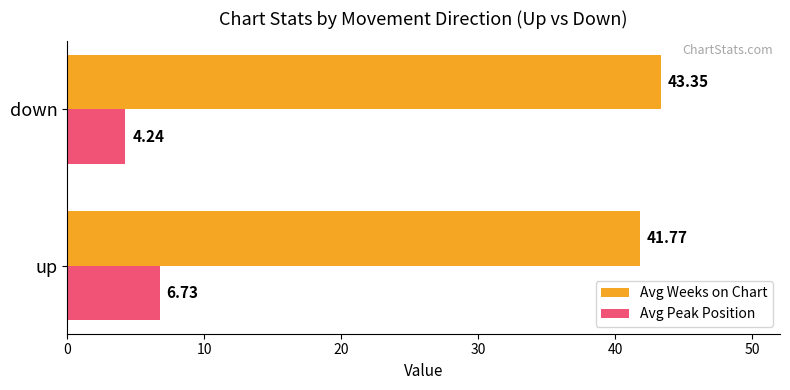

What is the difference between the Avg Peak Position values at down and up?

2.5